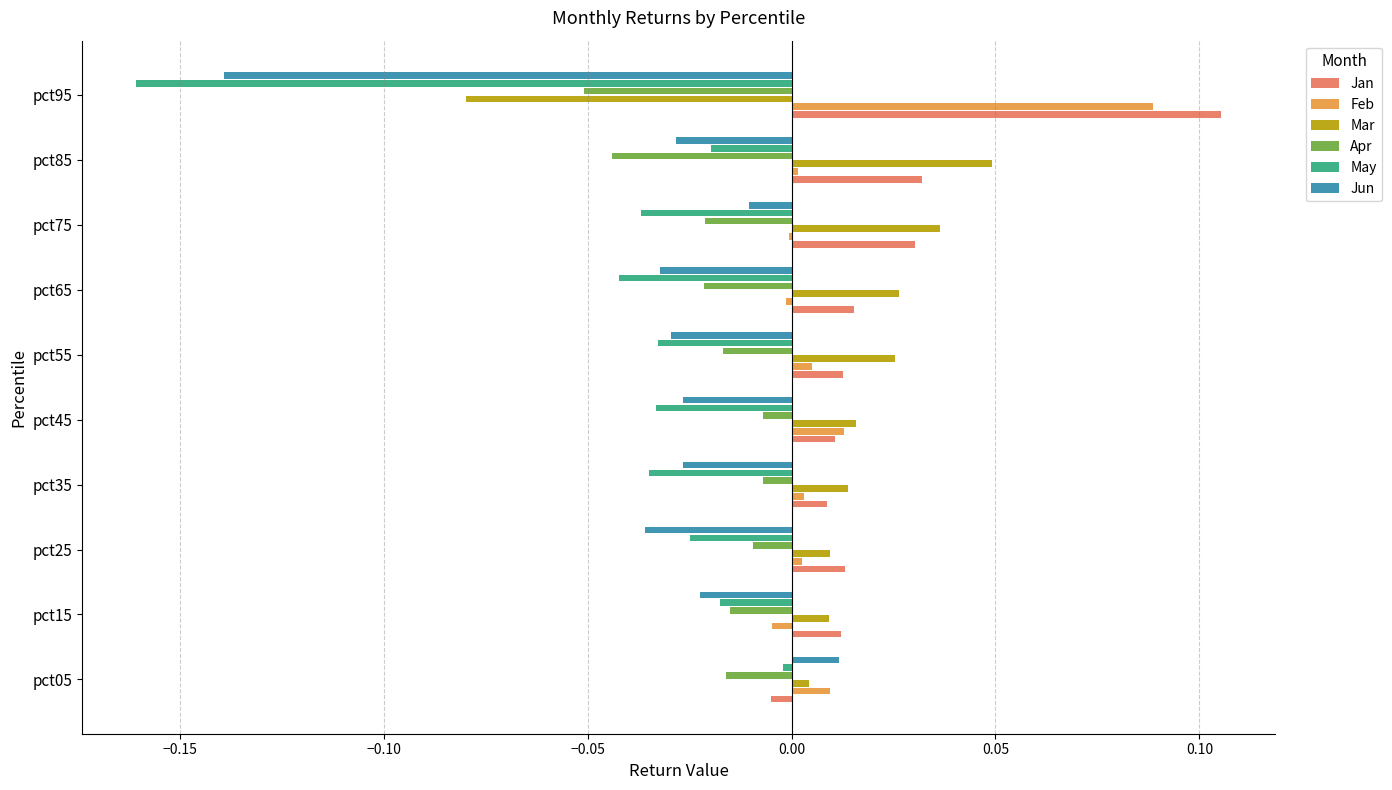

Which series has the largest total across all categories?

Jan